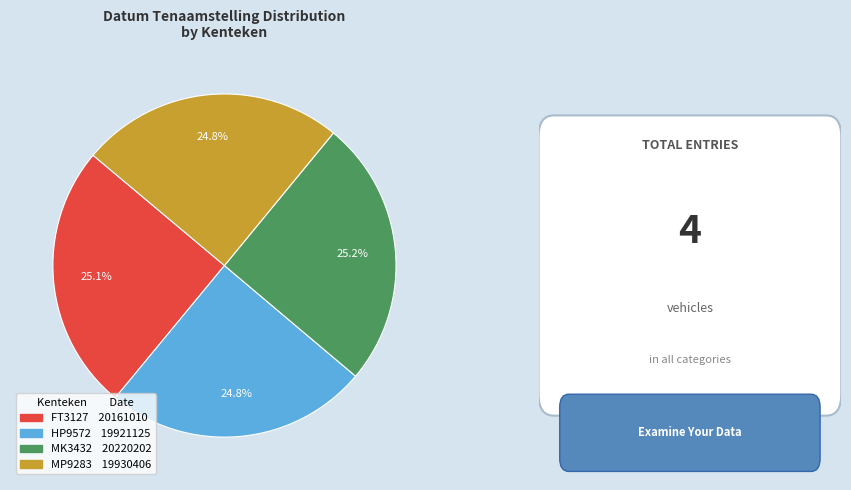

True or false: HP9572 accounts for 25% of the total.

True